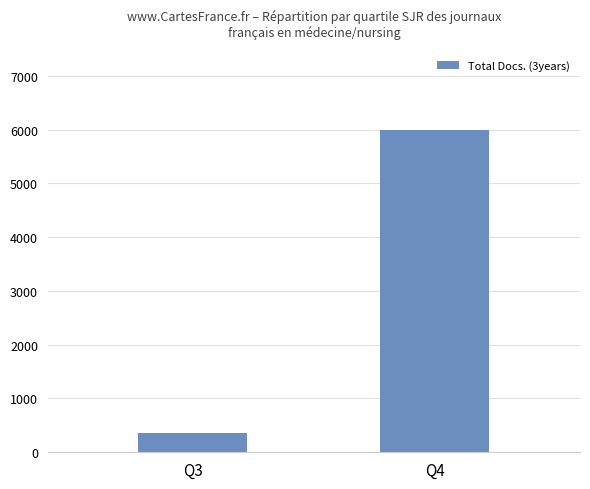

Which label corresponds to the smallest value in the chart?

Q3